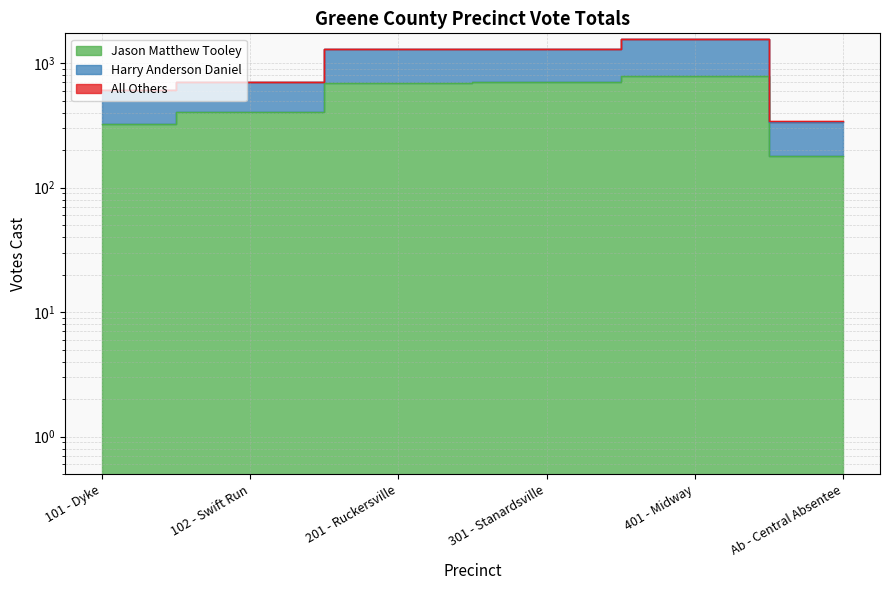

Is it true that Harry Anderson Daniel equals 238 at 102 - Swift Run?

False